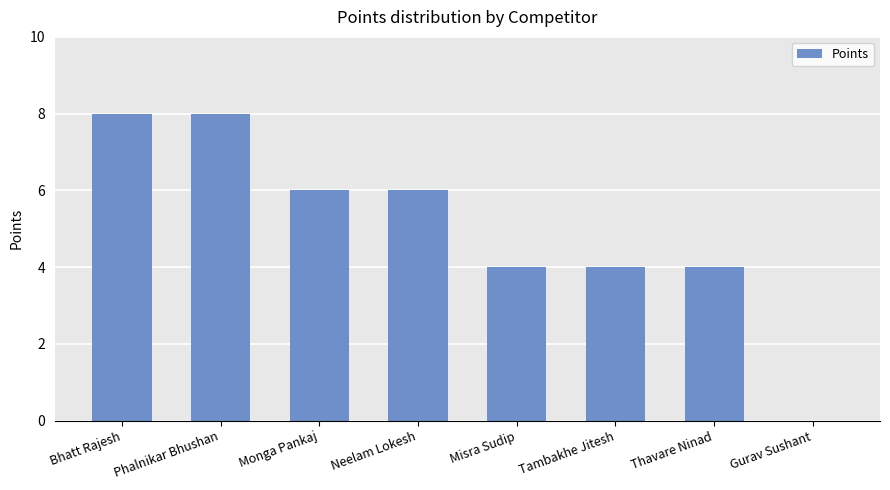

The value at Thavare Ninad is 4. True or false?

True